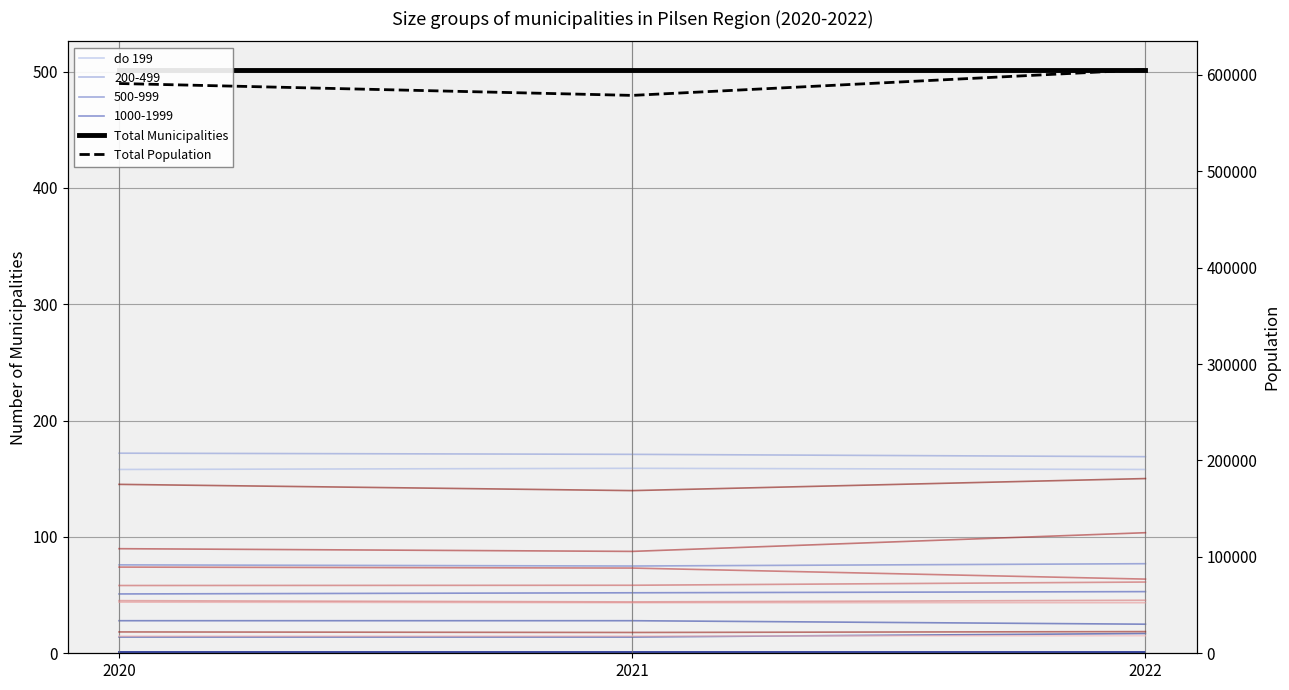

What is the value of the 5000-19999 point at the 1st from the left?

14